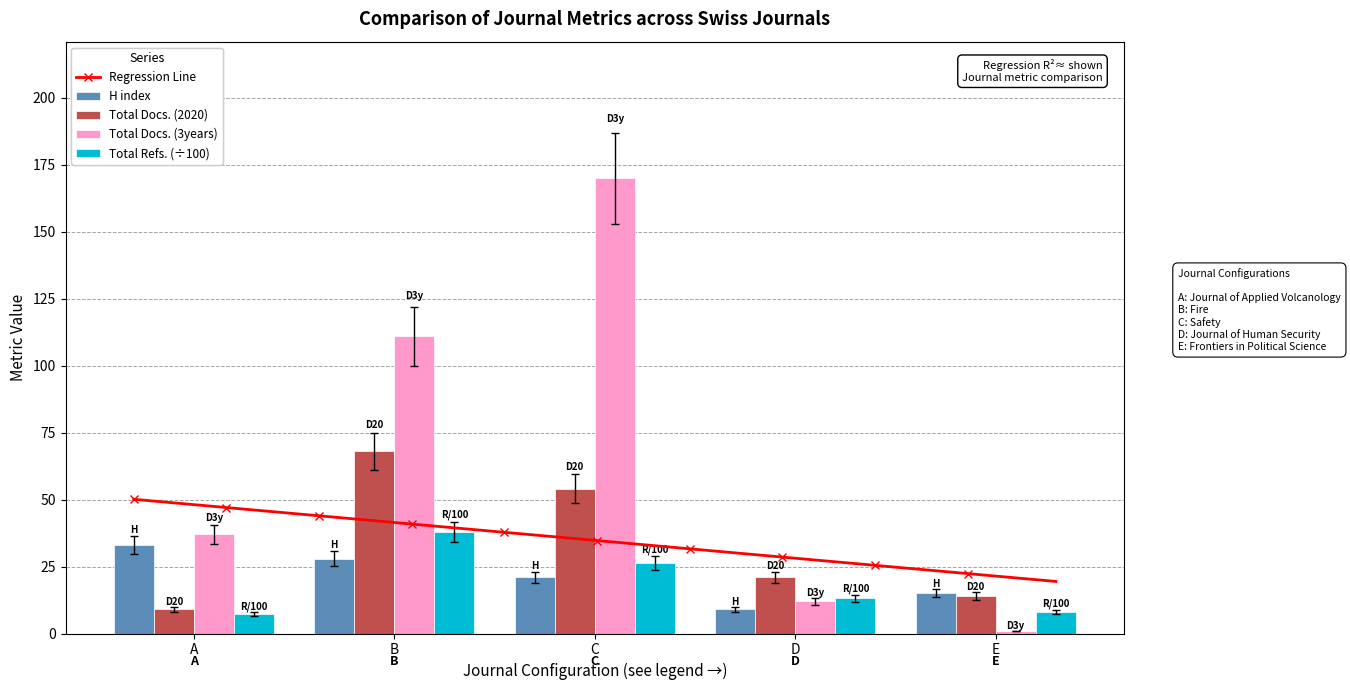

Reading left to right, list all the values displayed in this chart.

H index: 33.0	28.0	21.0	9.0	15.0
Total Docs. (2020): 9.0	68.0	54.0	21.0	14.0
Total Docs. (3years): 37.0	111.0	170.0	12.0	1.0
Total Refs.: 7.2	37.9	26.3	13.1	8.1